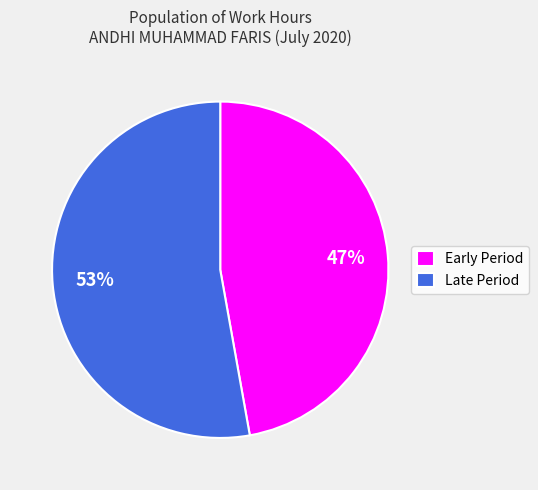

Is the sum of Early Period and Late Period greater than half?

Yes